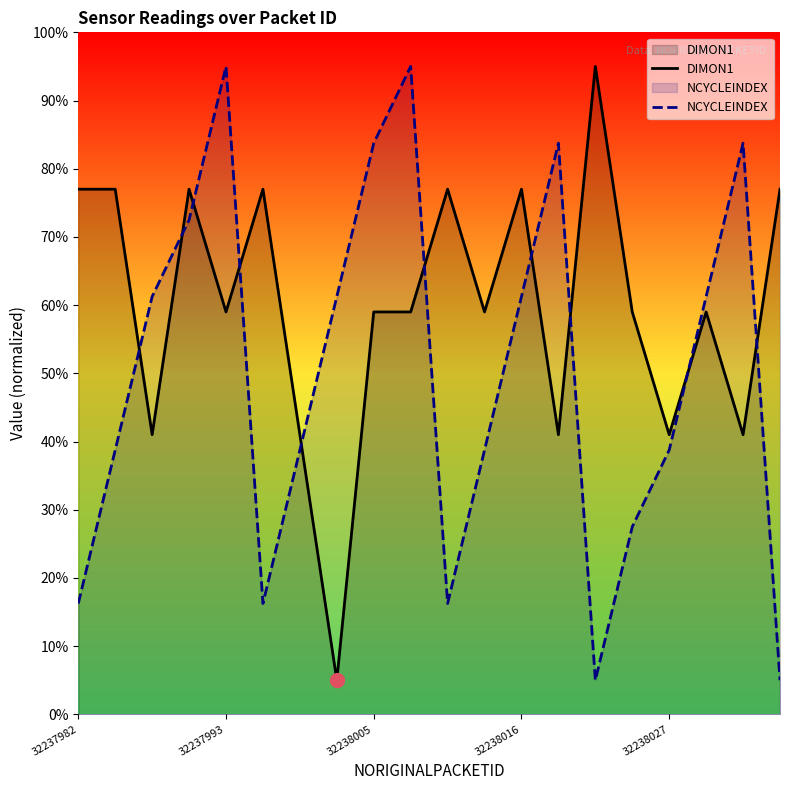

Does the chart have visible grid lines?

No